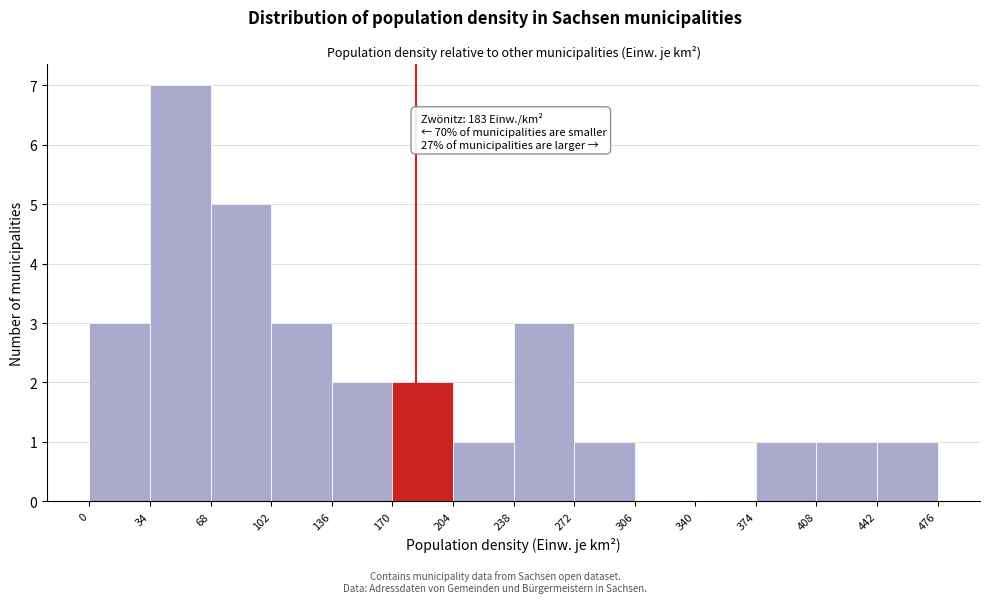

Which range on the x-axis has the tallest bar?

34 to 68